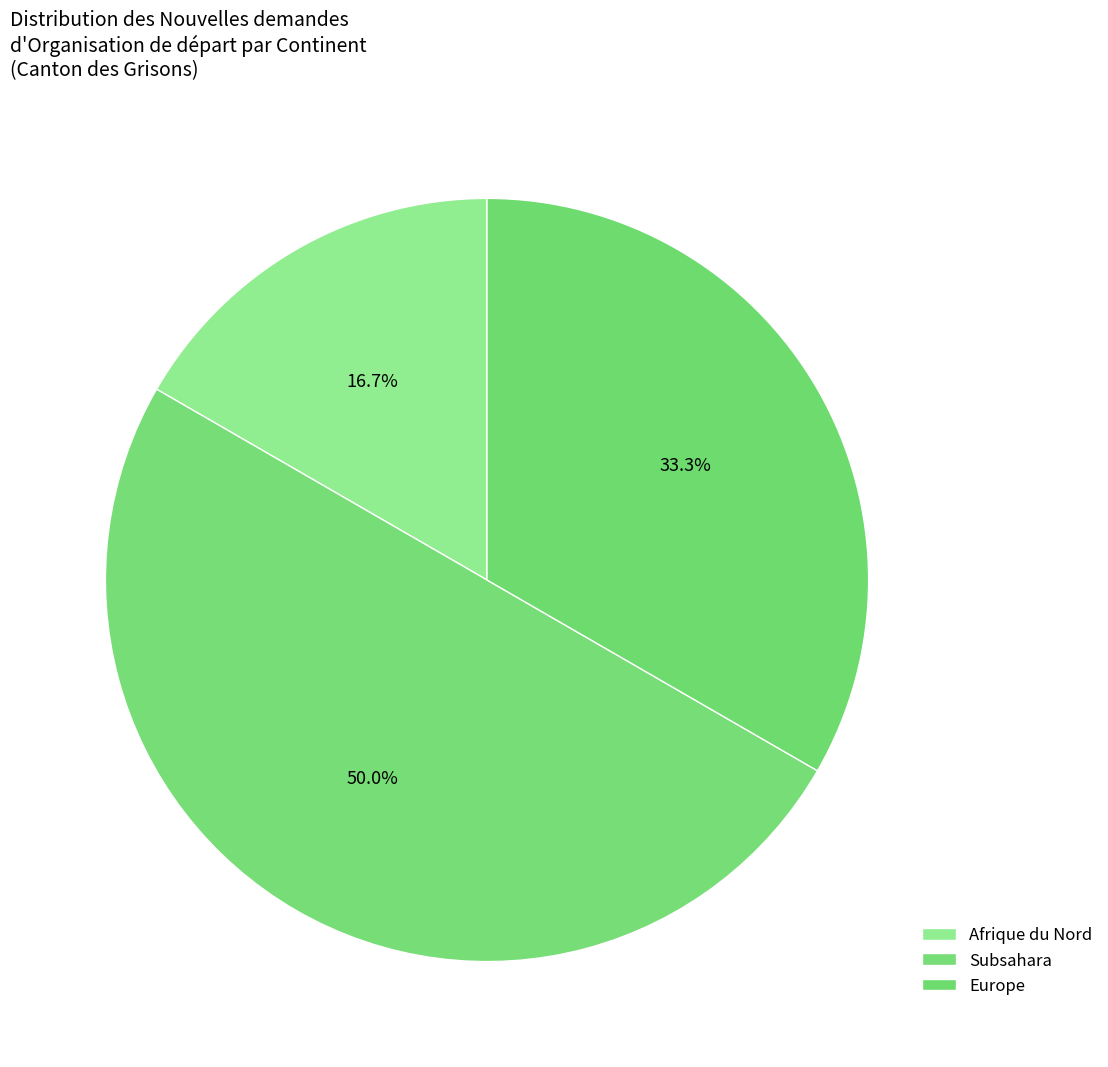

Count the number of slices in the pie.

3